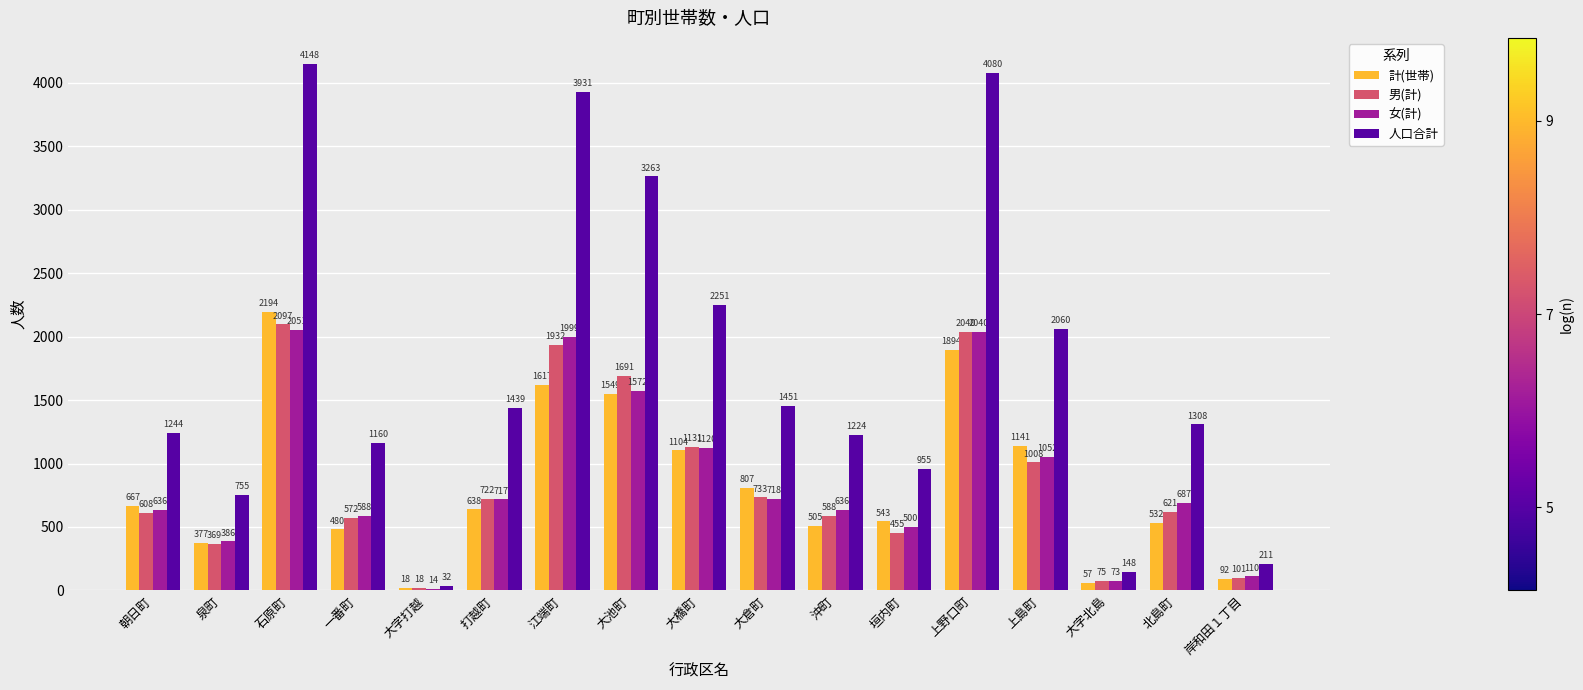

How many distinct data groups are displayed?

4